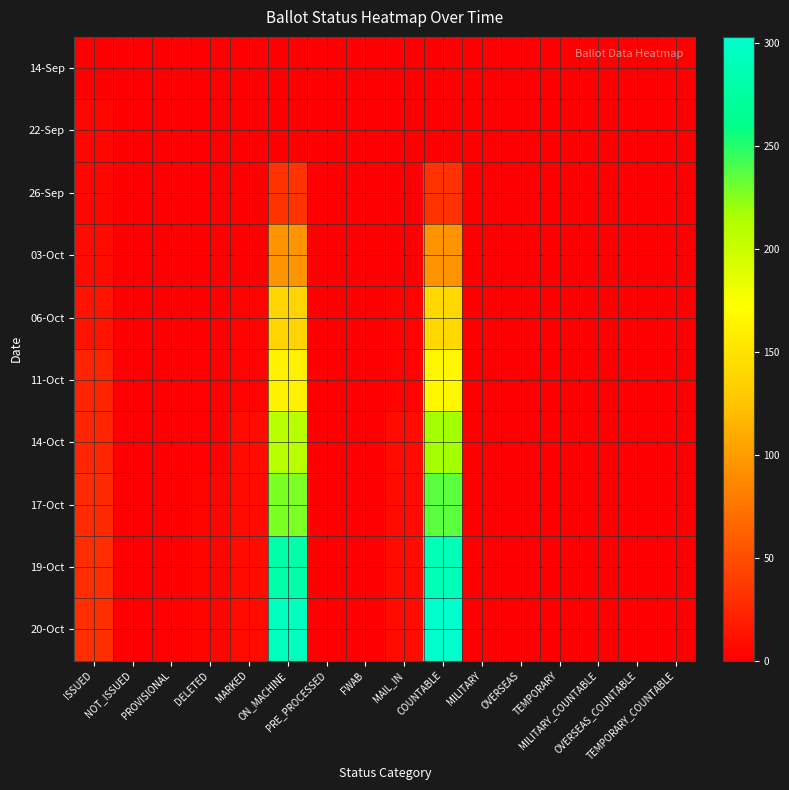

Rank the series by their maximum value, from highest to lowest.

20-Oct, 19-Oct, 17-Oct, 14-Oct, 11-Oct, 06-Oct, 03-Oct, 26-Sep, 22-Sep, 14-Sep